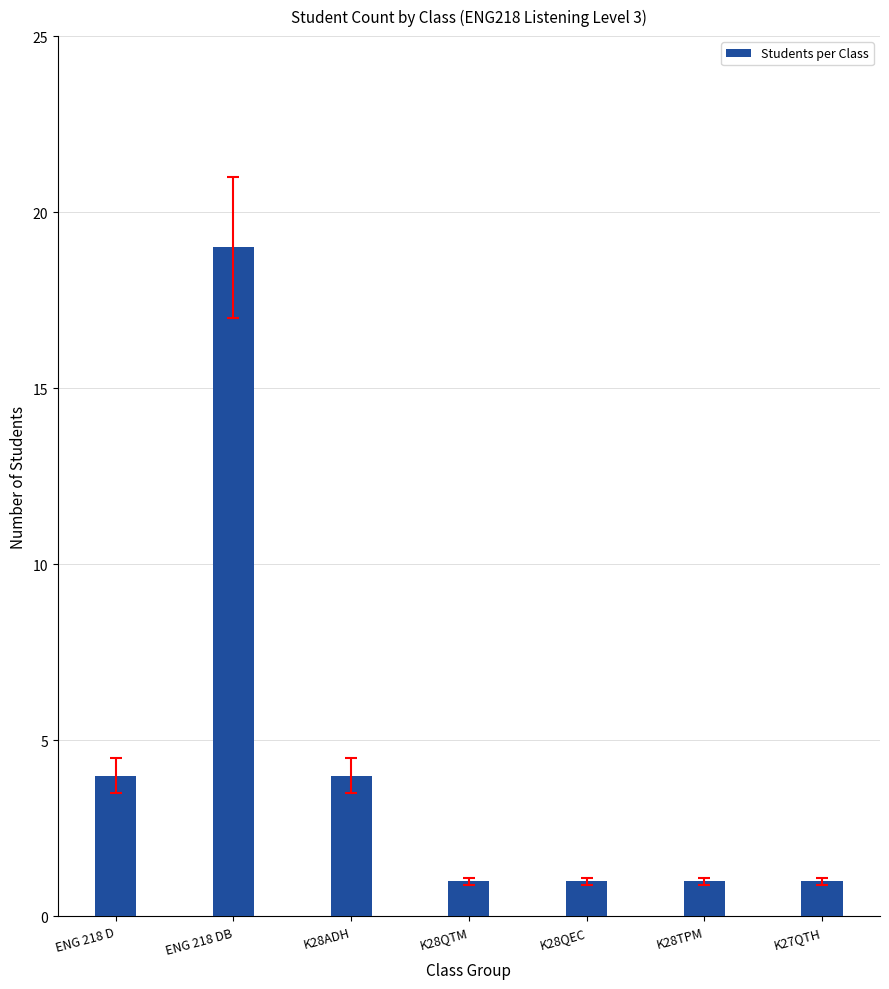

What is the difference between the values at ENG 218 D and K28QTM?

3